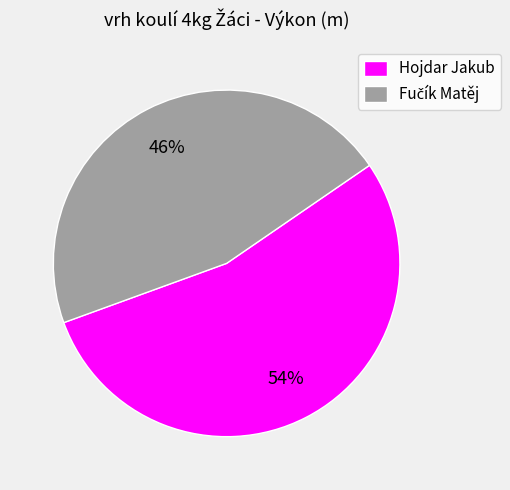

Does any single category account for the majority?

Yes